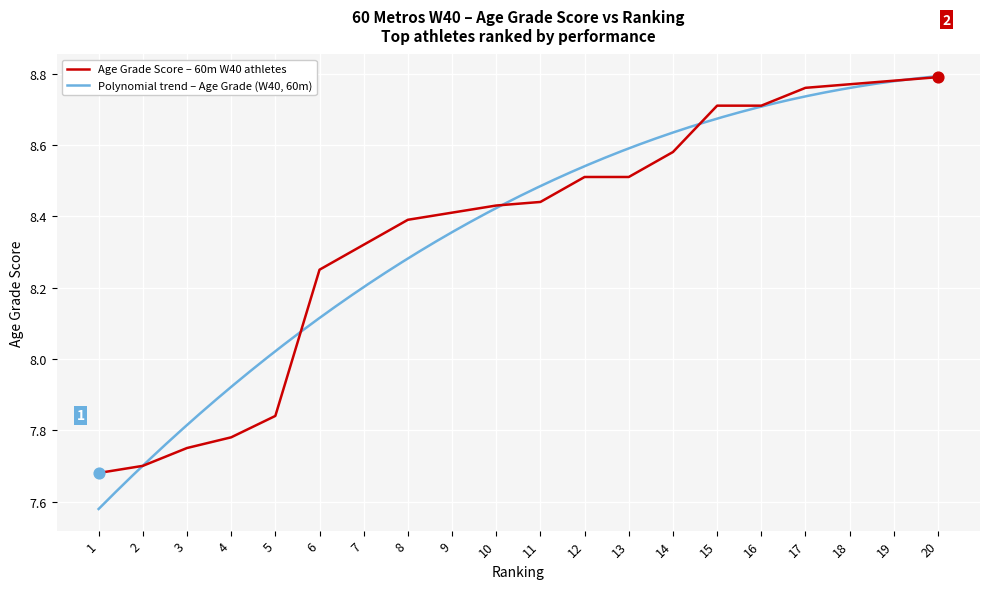

The Age Grade Score – 60m W40 athletes series shows 2.5 at 5. True or false?

False